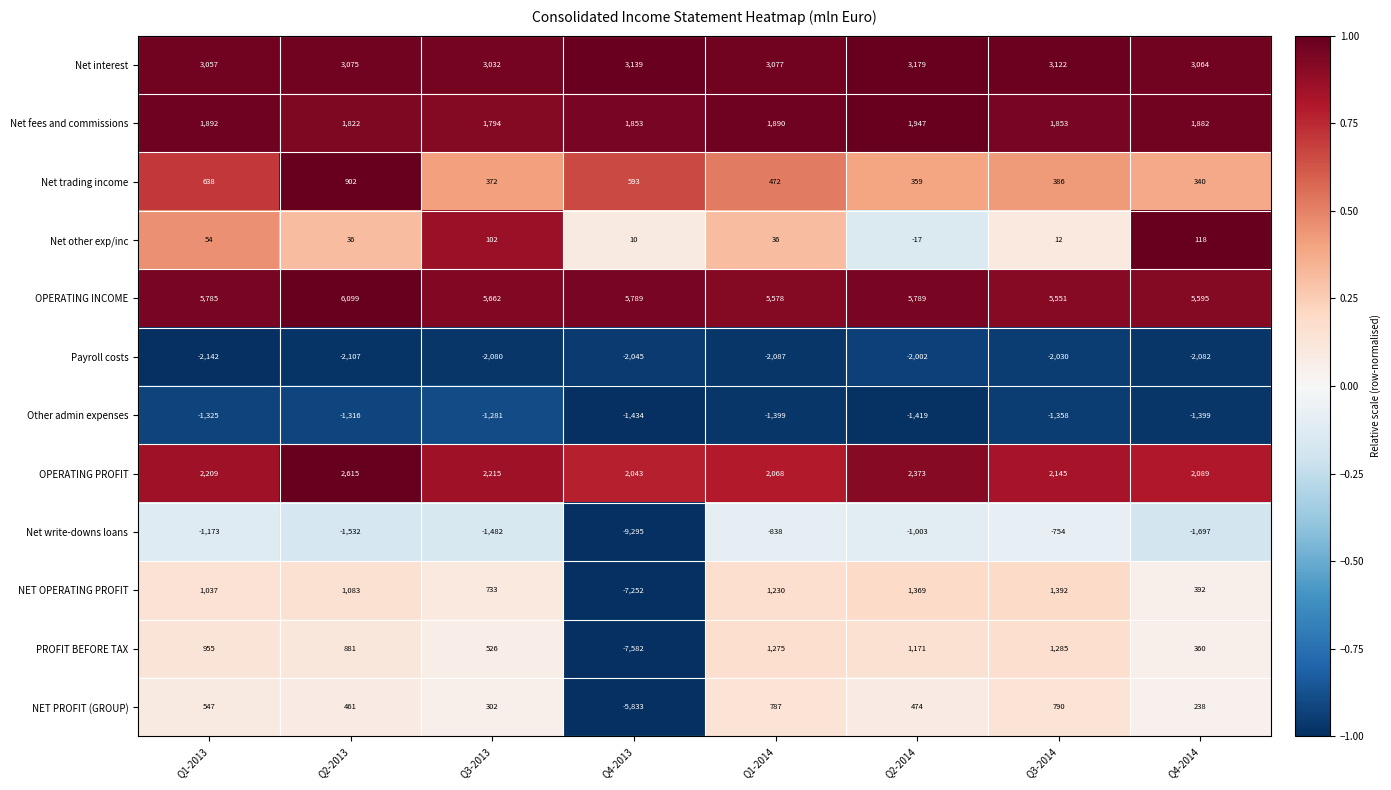

Which series has the widest spread of values?

PROFIT BEFORE TAX